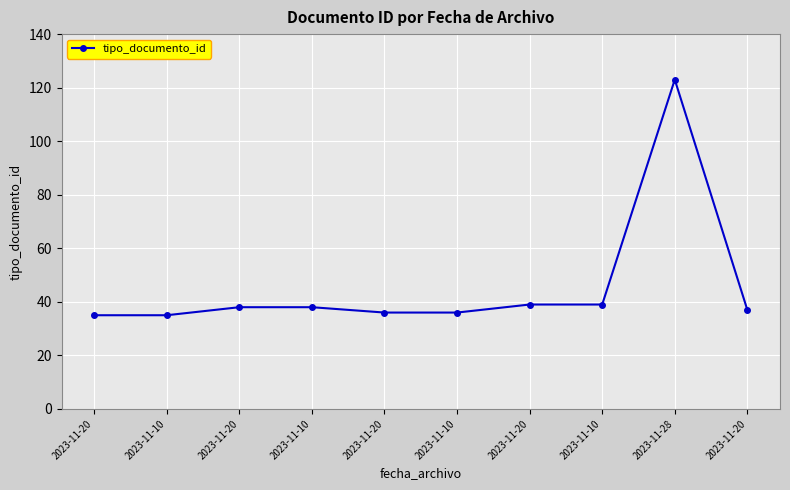

True or false: the data shows 46 at 2023-11-10.

False